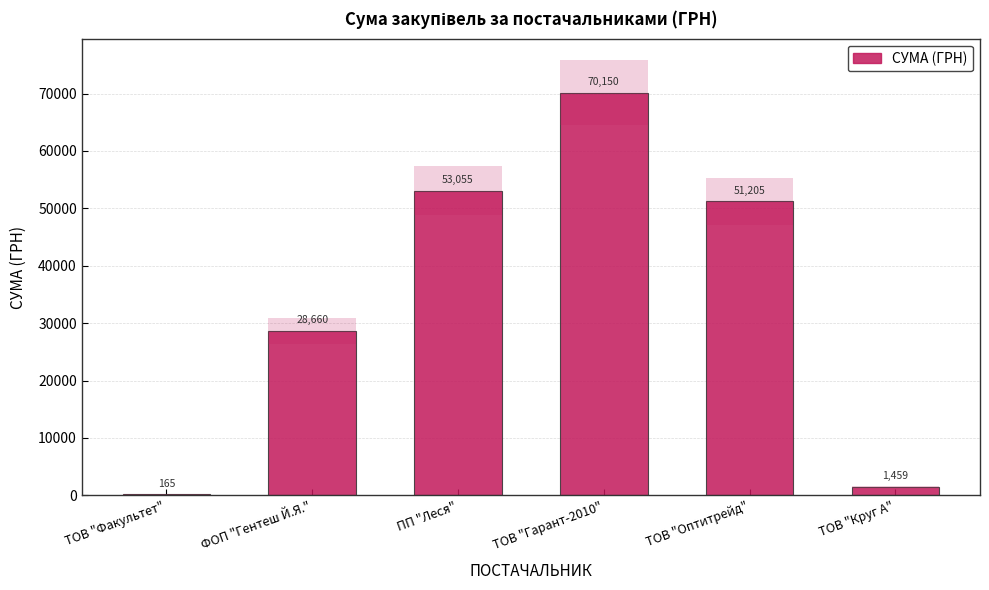

What is the sum of the values at ТОВ "Оптитрейд" and ТОВ "Круг А"?

52664.0